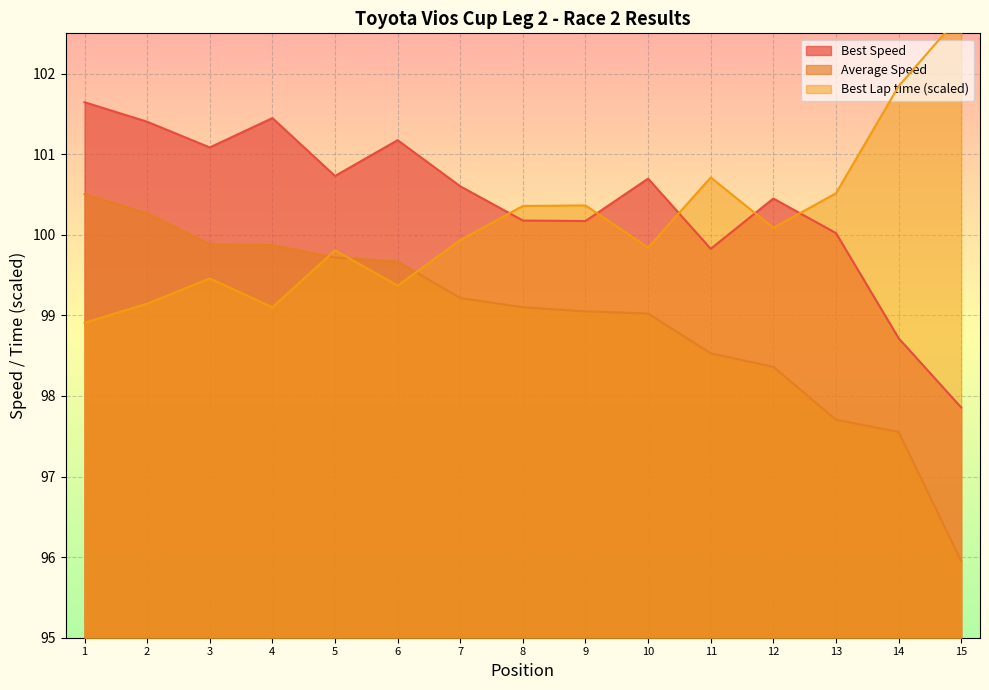

True or false: Average Speed and Best Speed intersect in this chart.

False